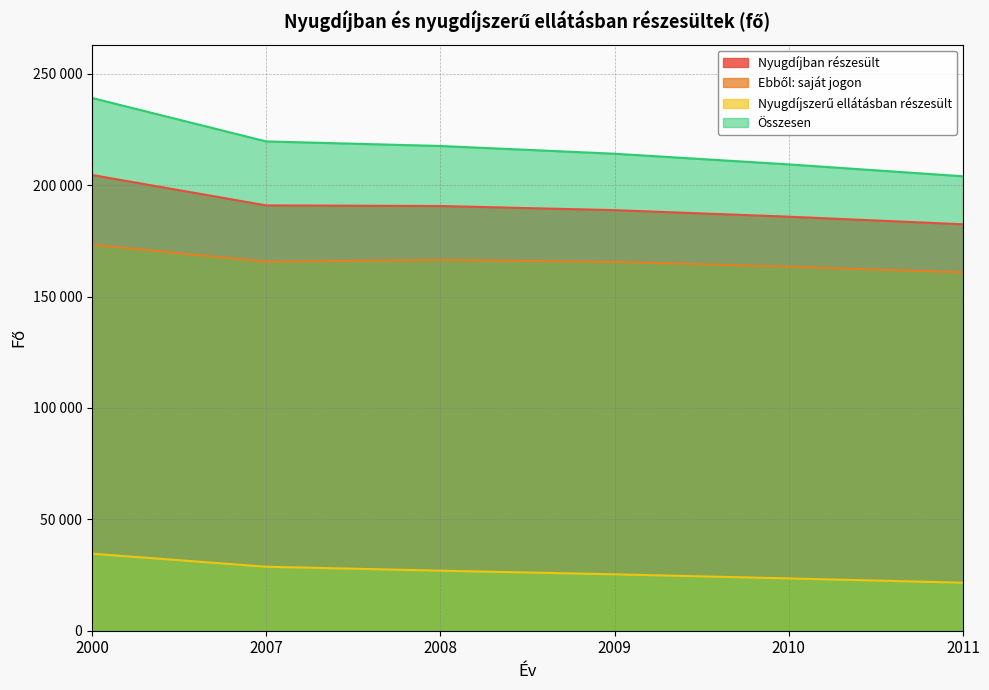

How many values in the Ebből: saját jogon series are below 165705?

3